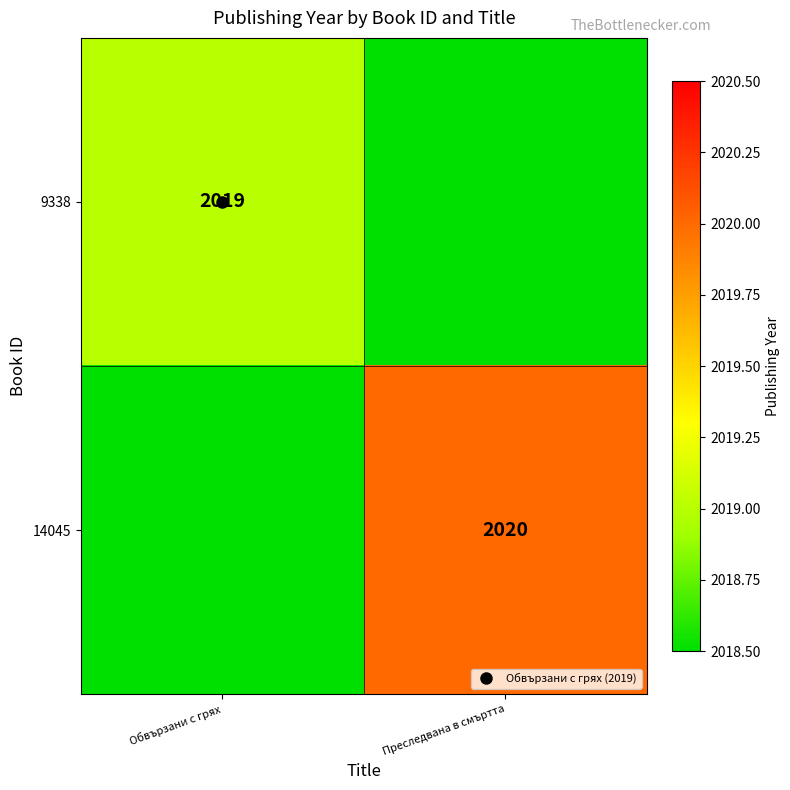

At Преследвана в смъртта, list the series in order from largest to smallest.

14045, 9338